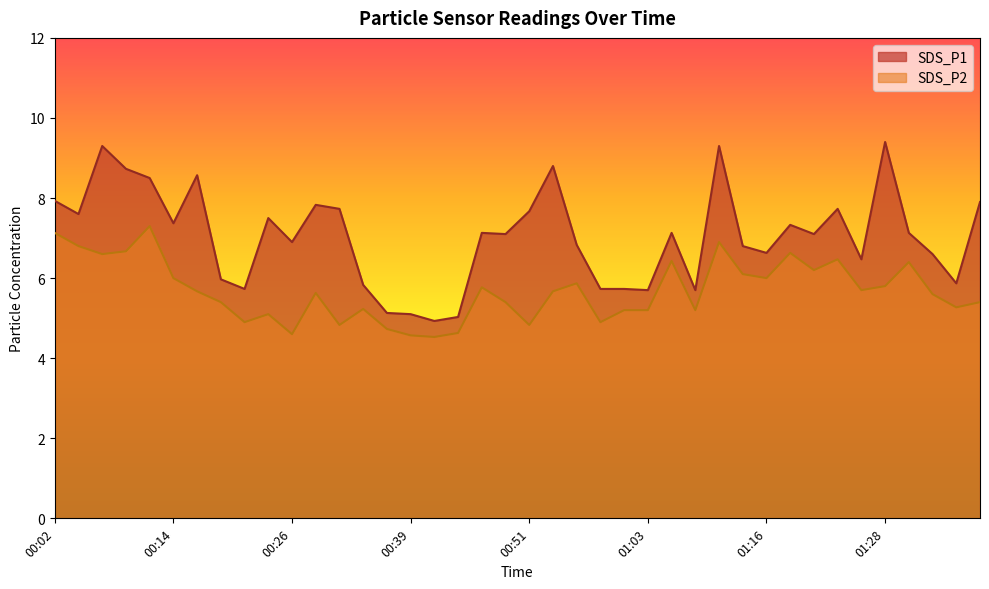

What is the difference between the maximum and minimum values in the SDS_P1 series?

4.5